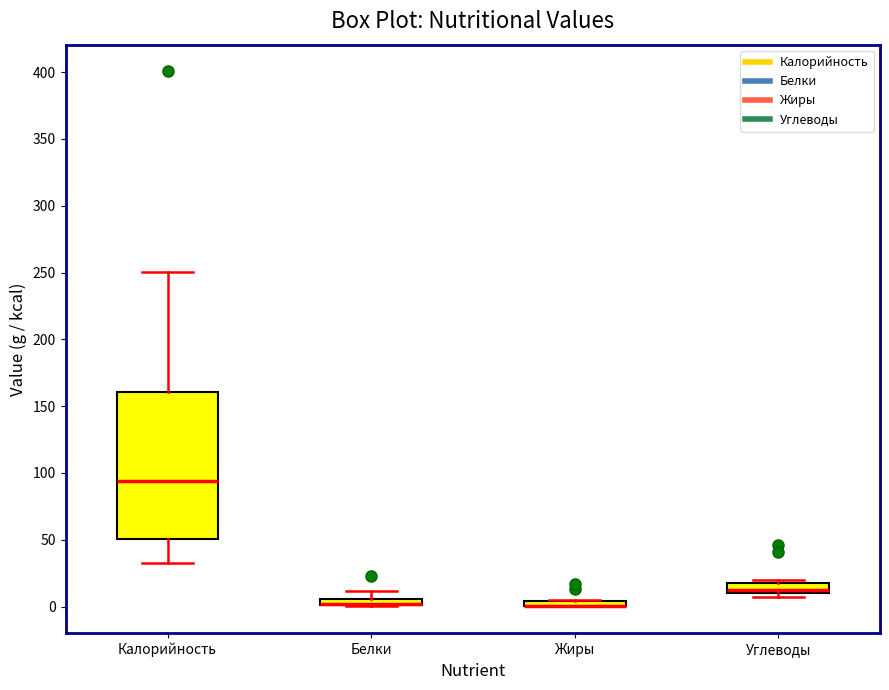

Where does the upper whisker of the box for Белки end on the y-axis? The values are not printed on the chart, so give them approximately, as read against the axis.

10